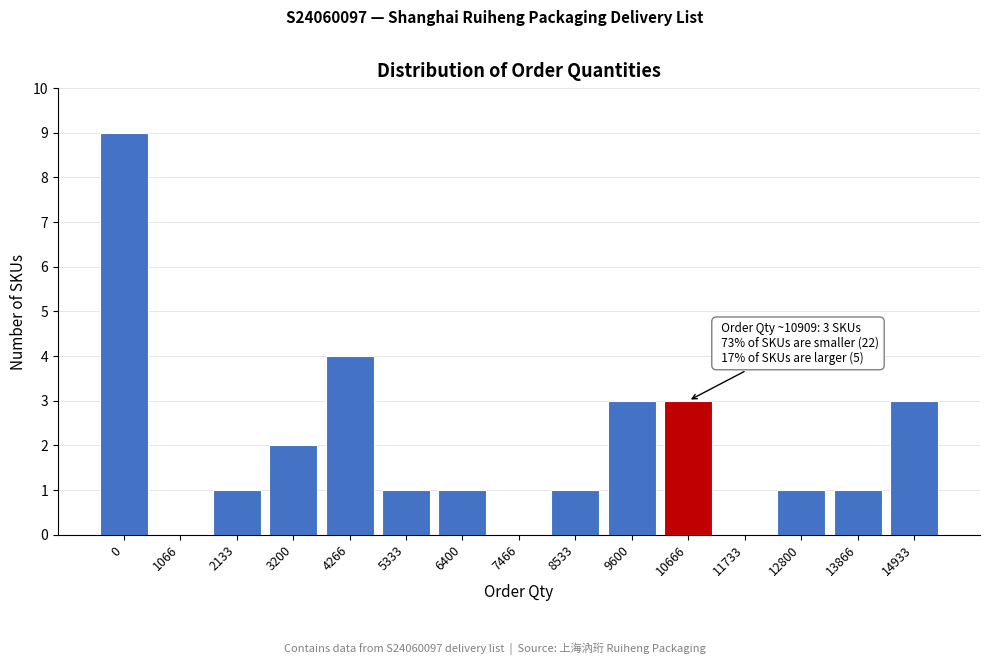

Reading left to right, transcribe all the data shown in this chart.

0=9	1066=0	2133=1	3200=2	4266=4	5333=1	6400=1	7466=0	8533=1	9600=3	10666=3	11733=0	12800=1	13866=1	14933=3